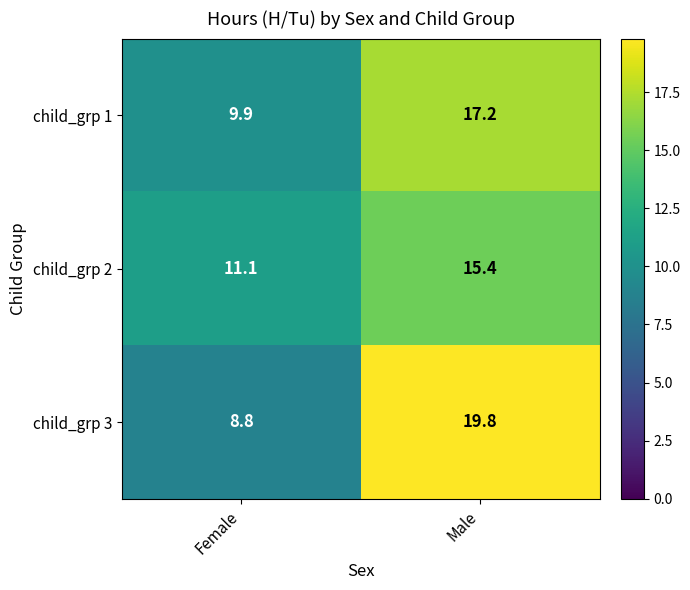

Which category has the highest value across all series?

Male